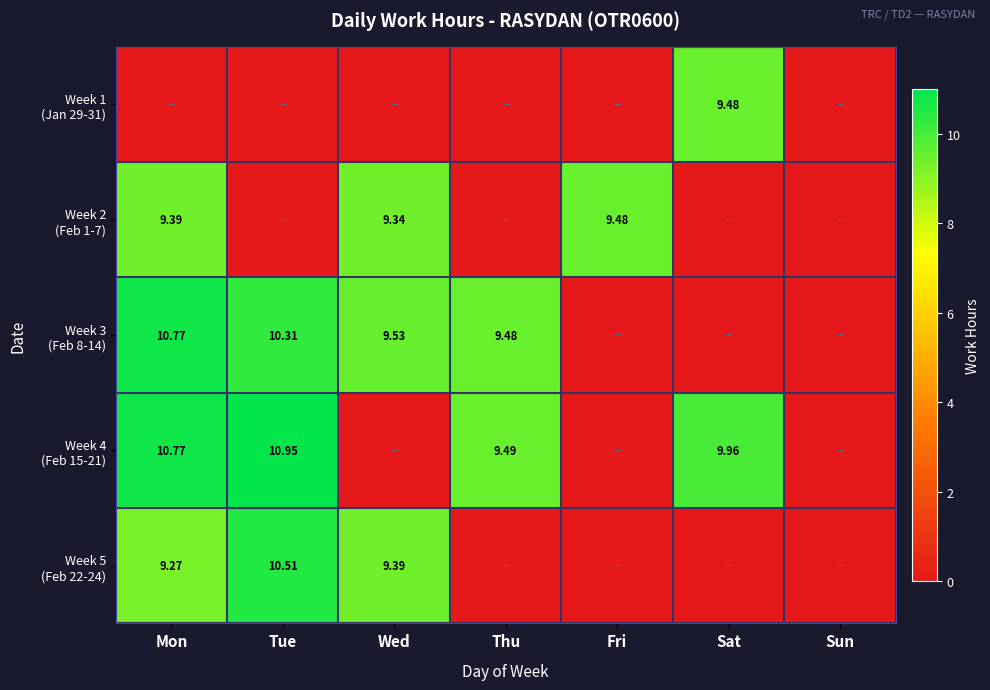

Which label corresponds to the largest value in the chart?

Tue